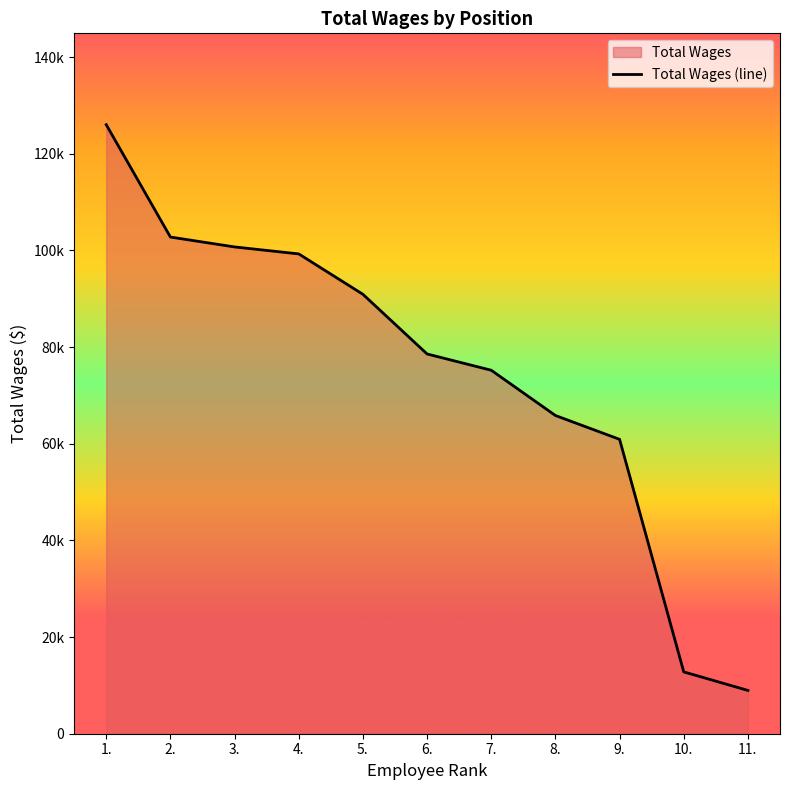

Reading left to right, transcribe all the data shown in this chart.

1.=126010	2.=102762	3.=100716	4.=99275	5.=90917	6.=78571	7.=75205	8.=65842	9.=60909	10.=12796	11.=8958